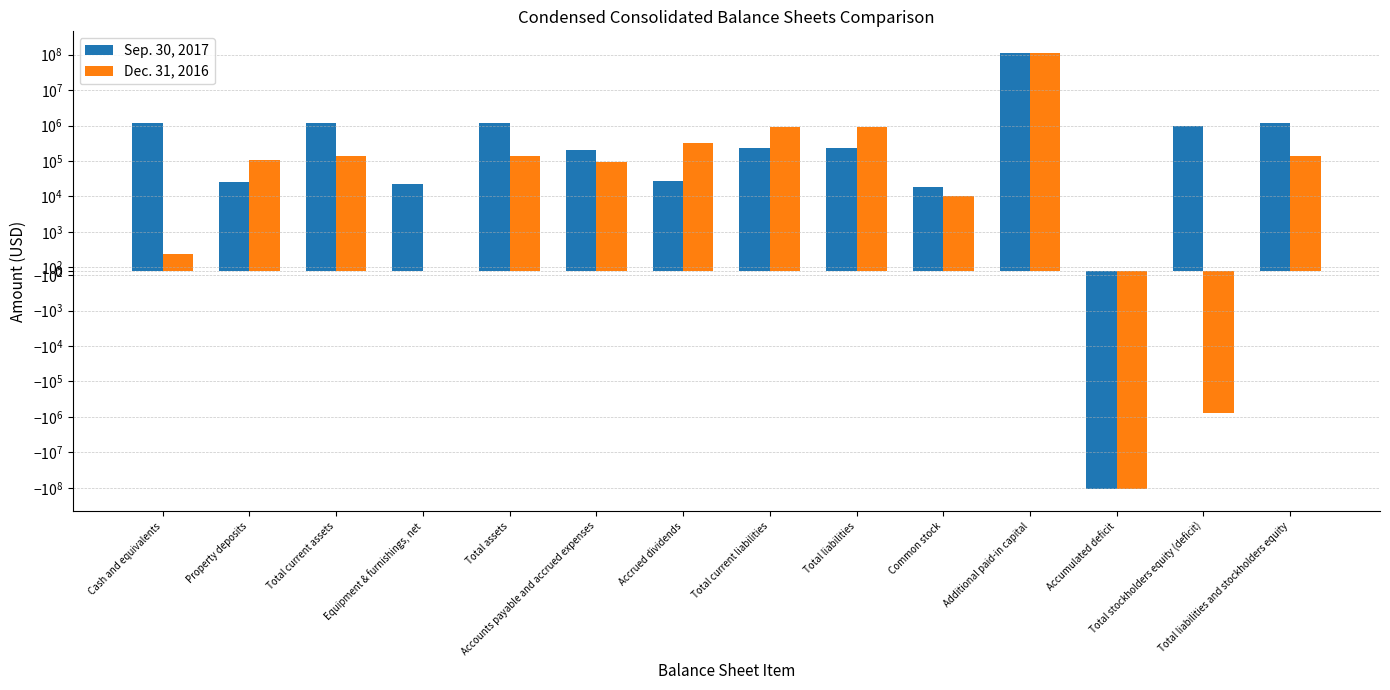

At which label does Sep. 30, 2017 first exceed 233882?

Cash and equivalents